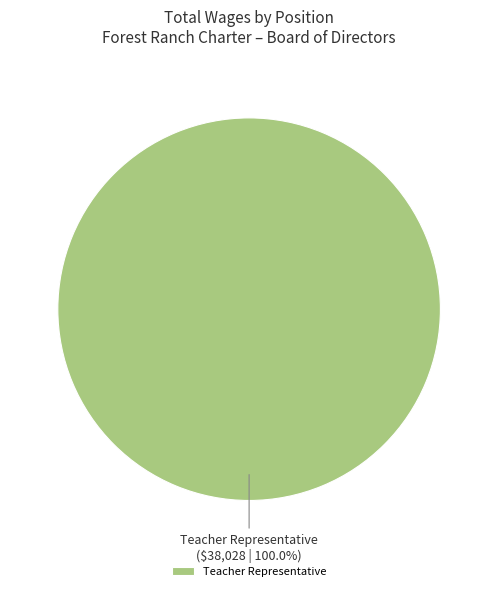

What is the majority slice?

Teacher Representative